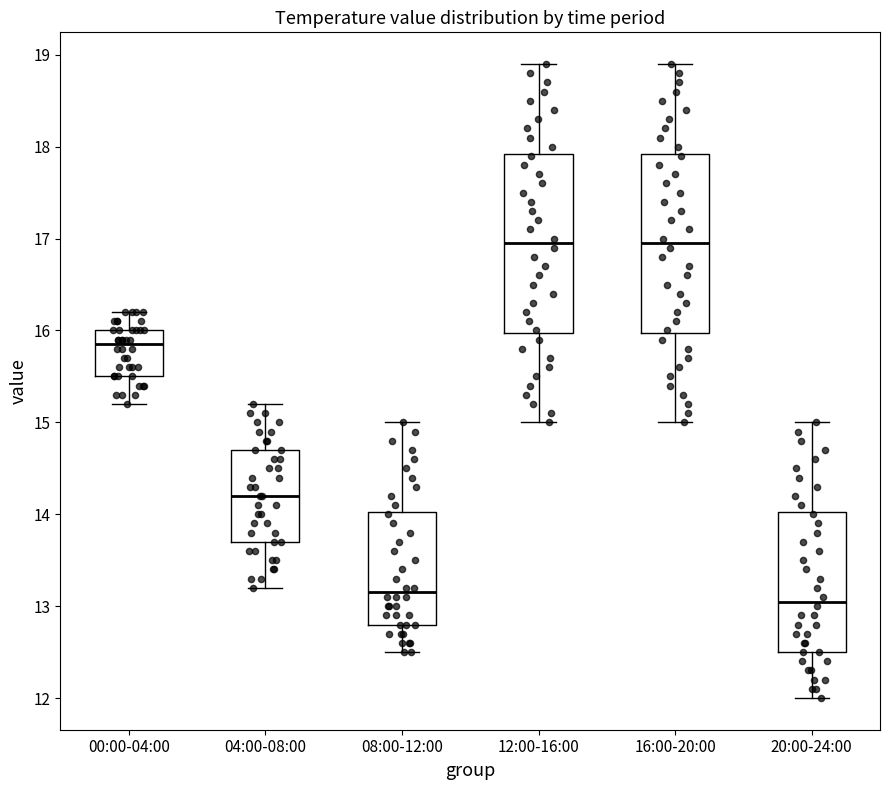

Where does the upper whisker of the box for 00:00-04:00 end on the y-axis? The values are not printed on the chart, so give them approximately, as read against the axis.

16.2